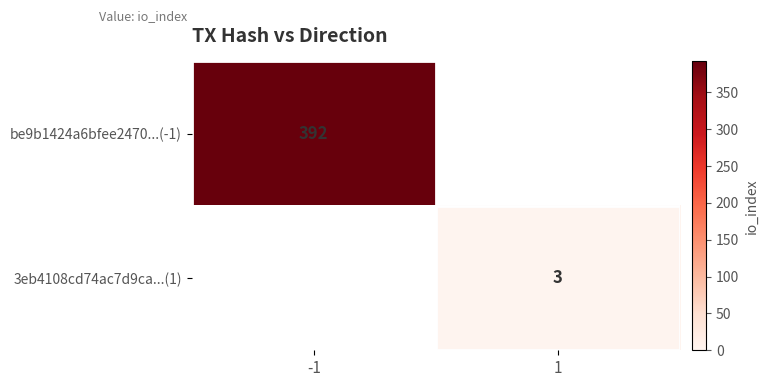

Is it true that 3eb4108cd74ac7d9ca...(1) equals 4 at 1?

False